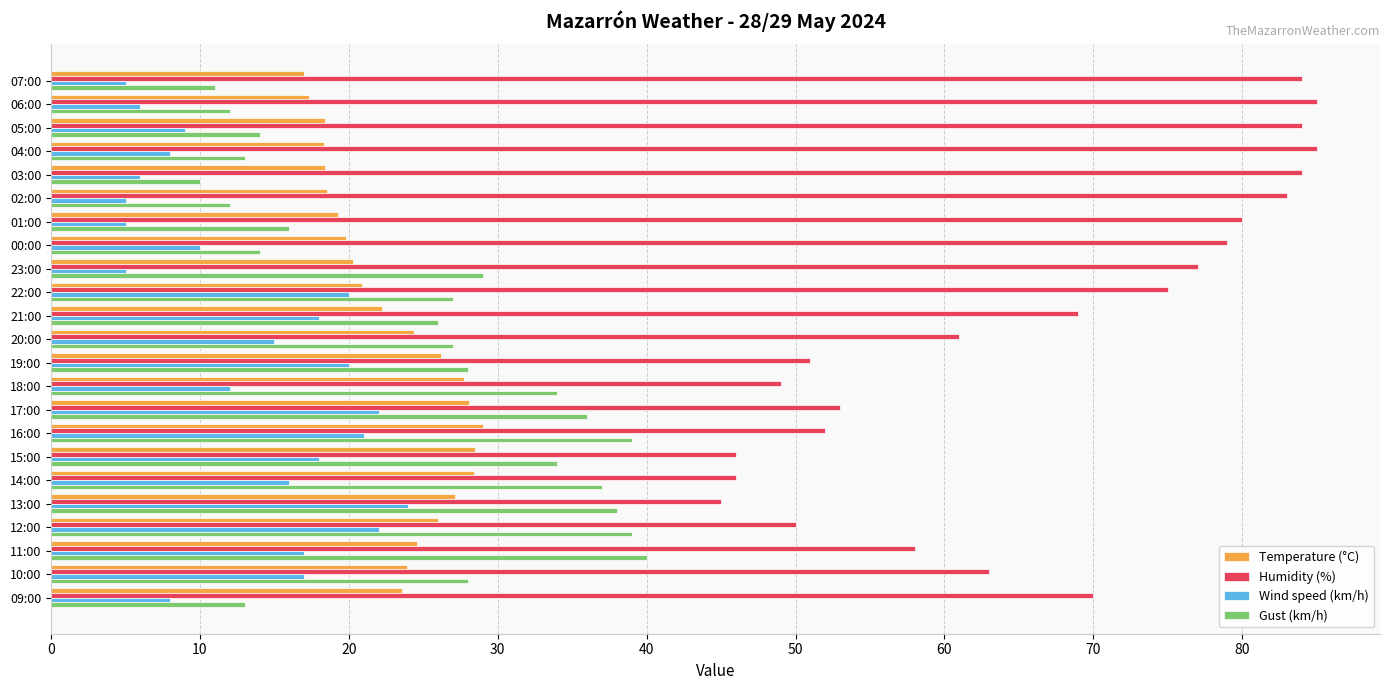

What is the difference between the second highest and second lowest values in the Temperature (°C) series?

11.2